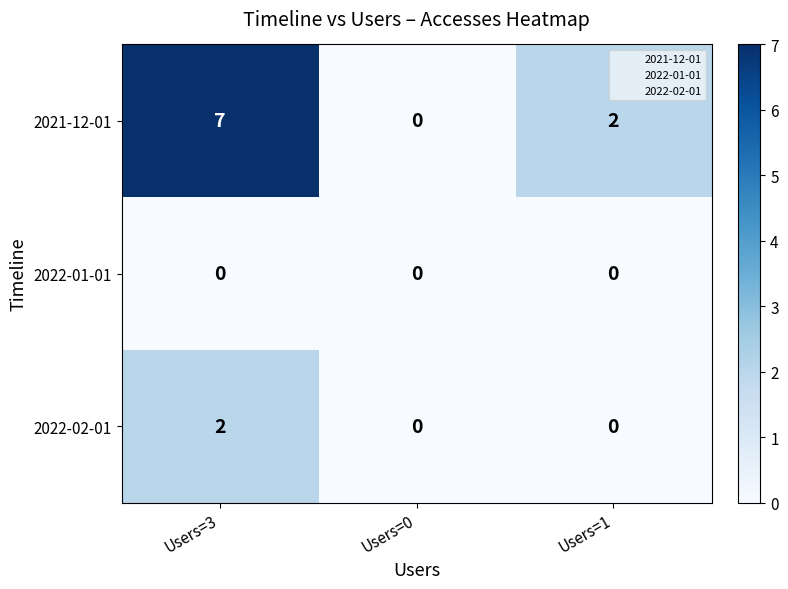

The value of 2022-01-01 at Users=0 is 0. True or false?

True